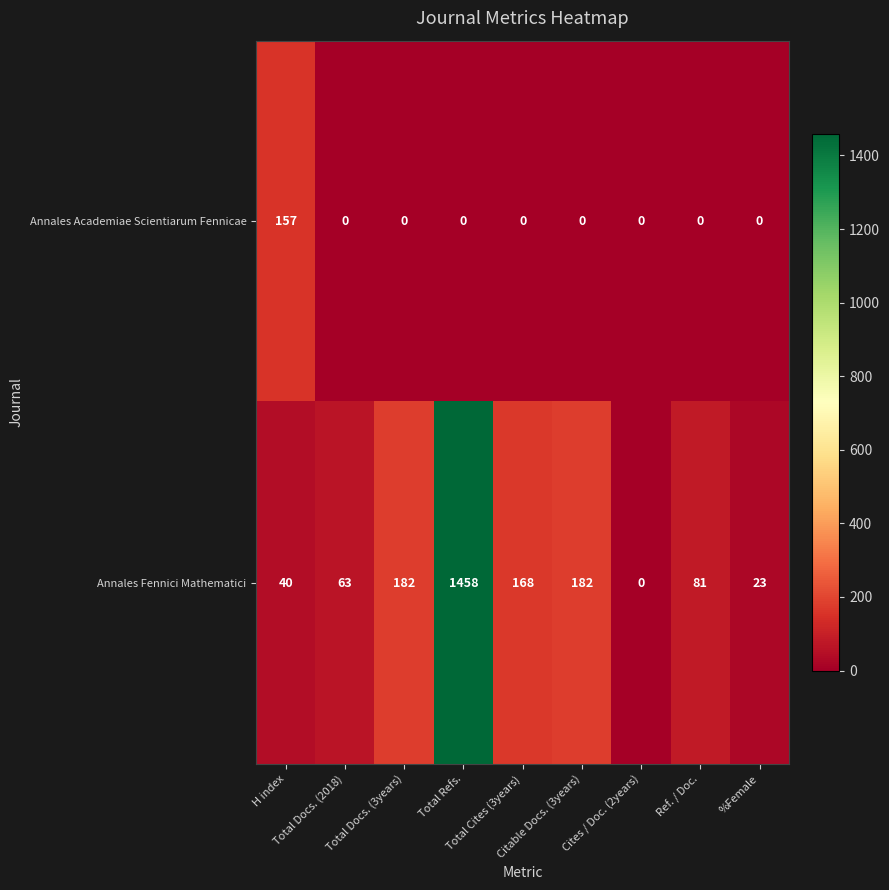

Which series has the largest total across all categories?

Annales Fennici Mathematici